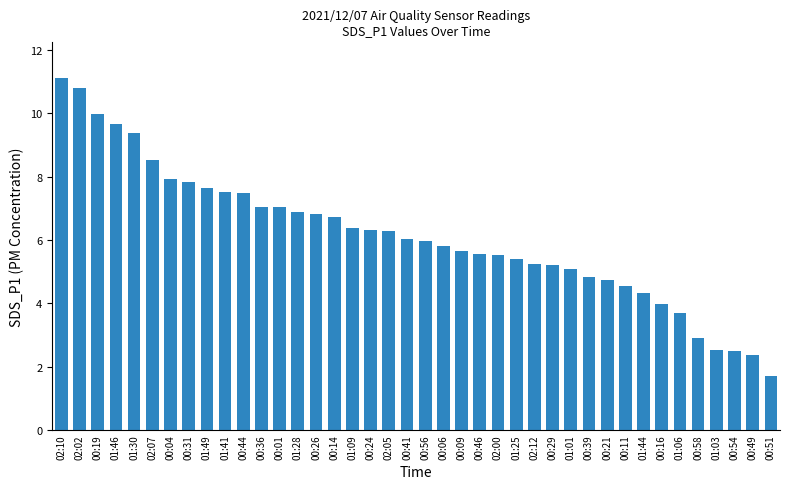

What is the smallest value displayed?

1.7